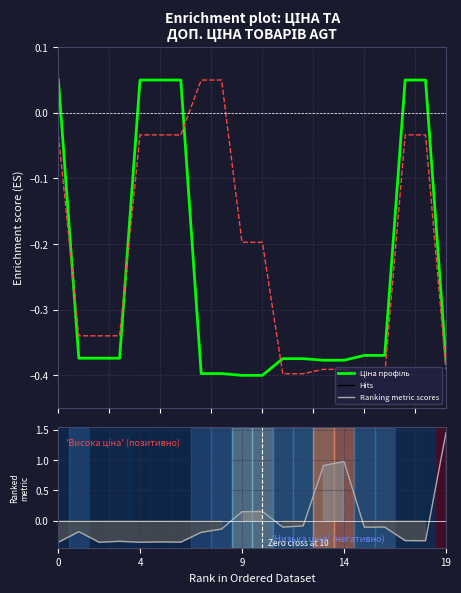

Which series has the largest range (max minus min)?

Ціна (профіль)